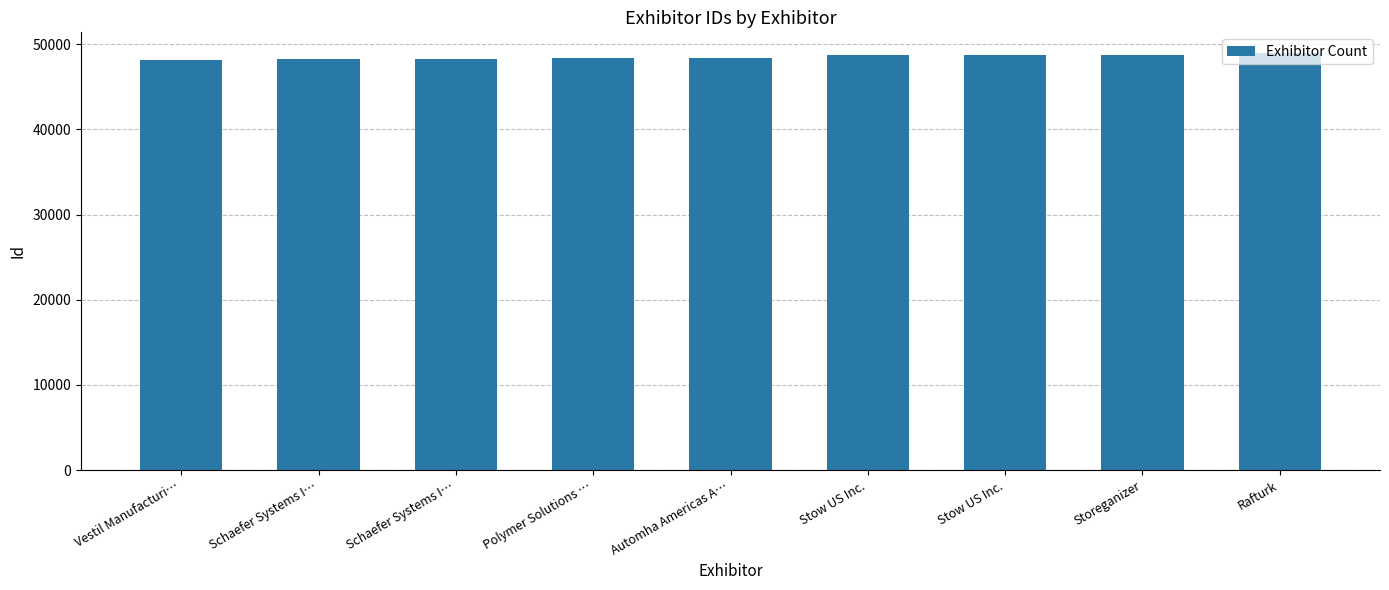

Does the chart contain stacked bars?

No